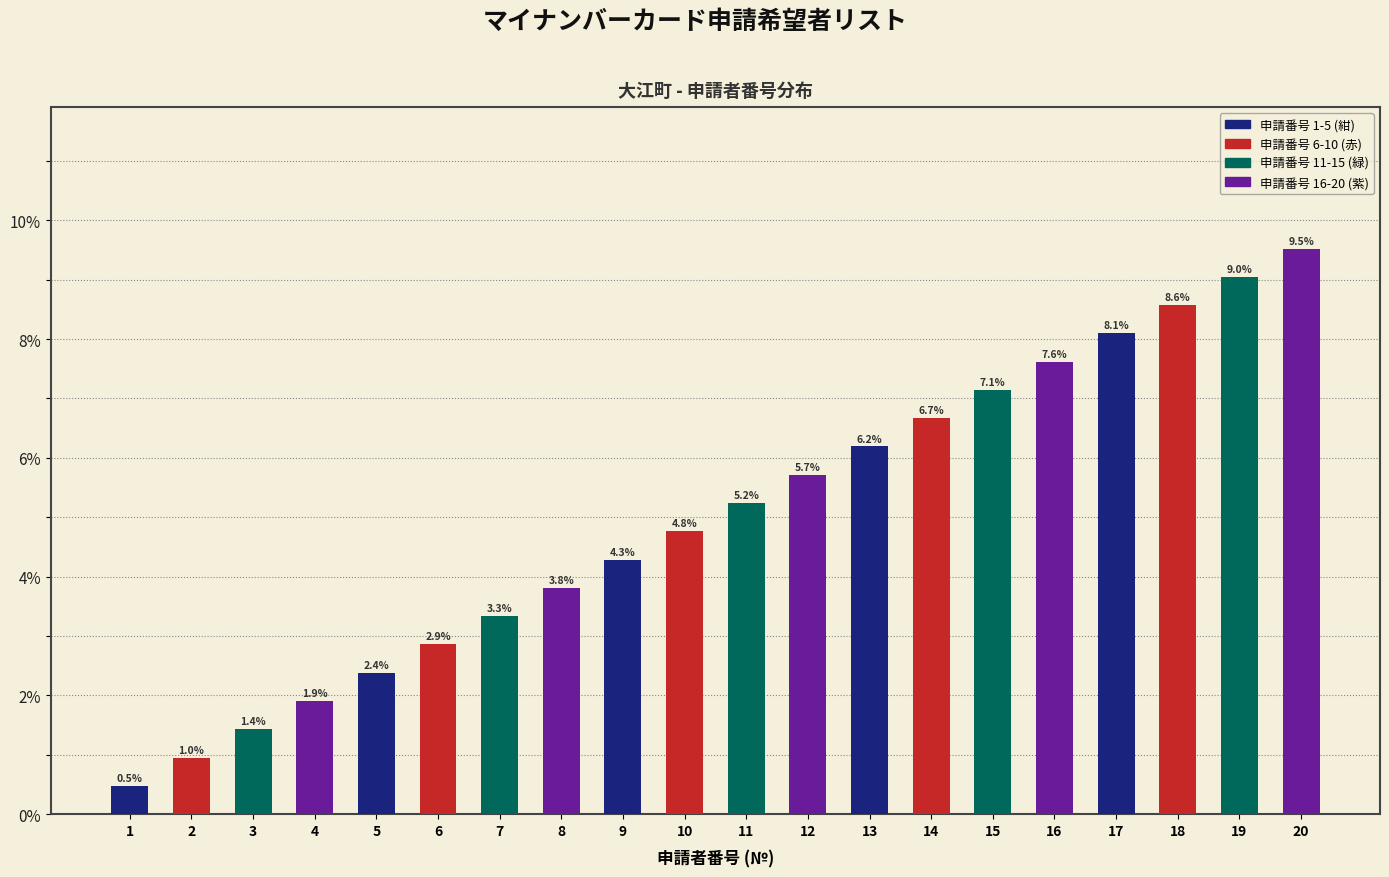

How many data points does each series have?

20